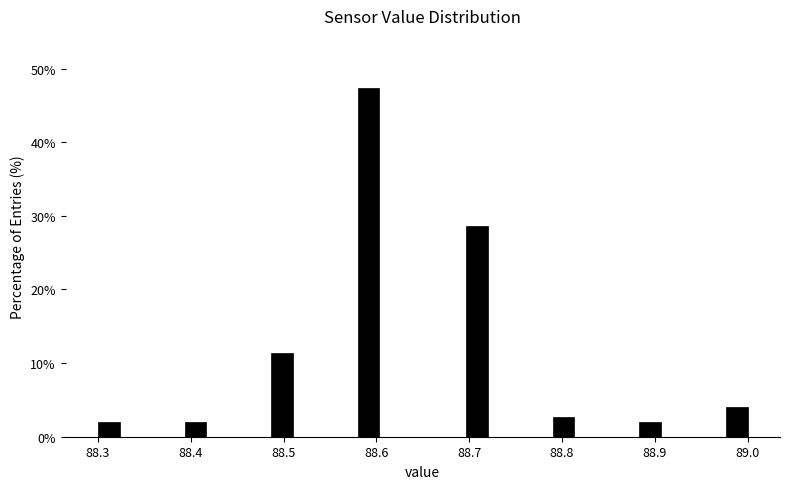

Read against the x-axis, roughly where is the centre of the tallest bar?

88.59